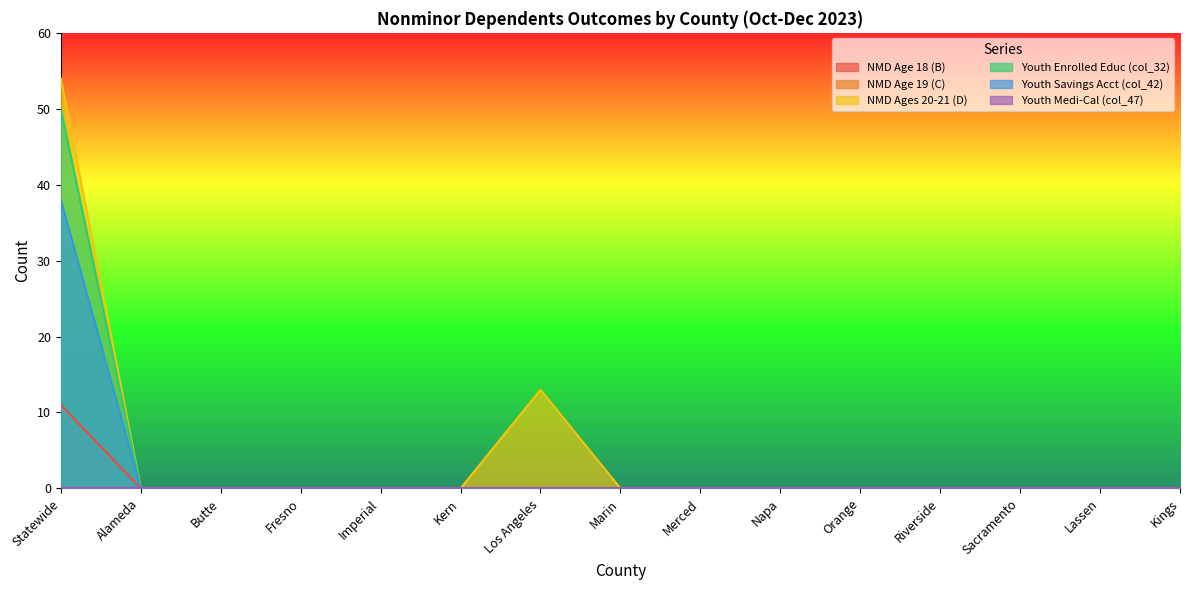

Which series has the largest range (max minus min)?

NMD Ages 20-21 (D)